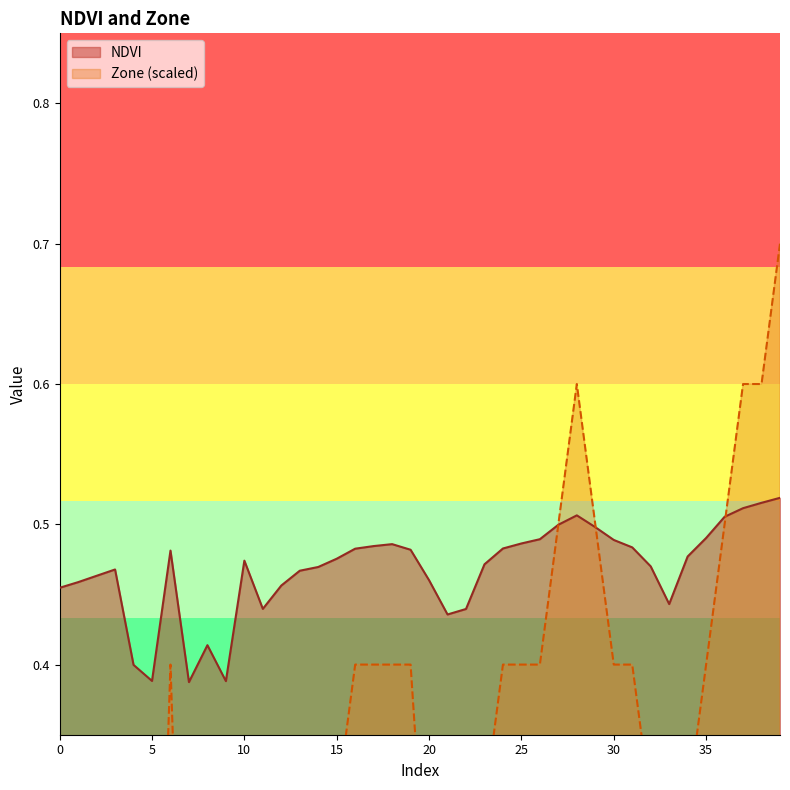

Which series ends up on top after the final intersection of Zone and NDVI?

Zone